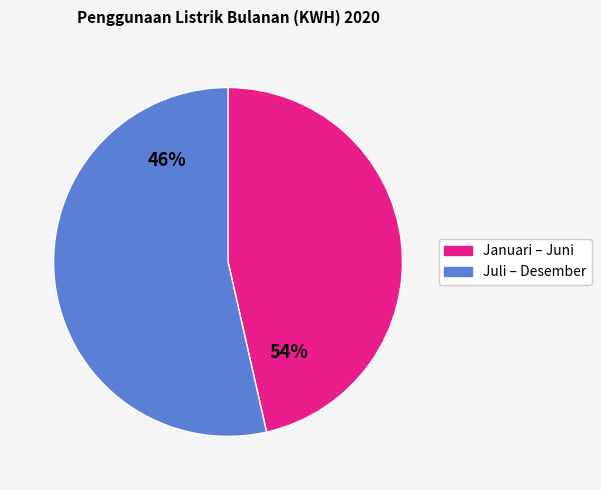

The Oktober slice represents 1% of the pie. True or false?

False